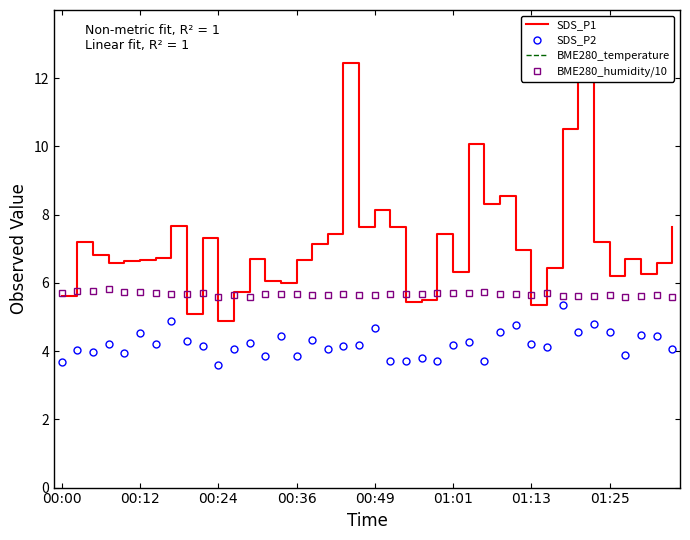

What is the difference between the highest and lowest values at 16?

15.7